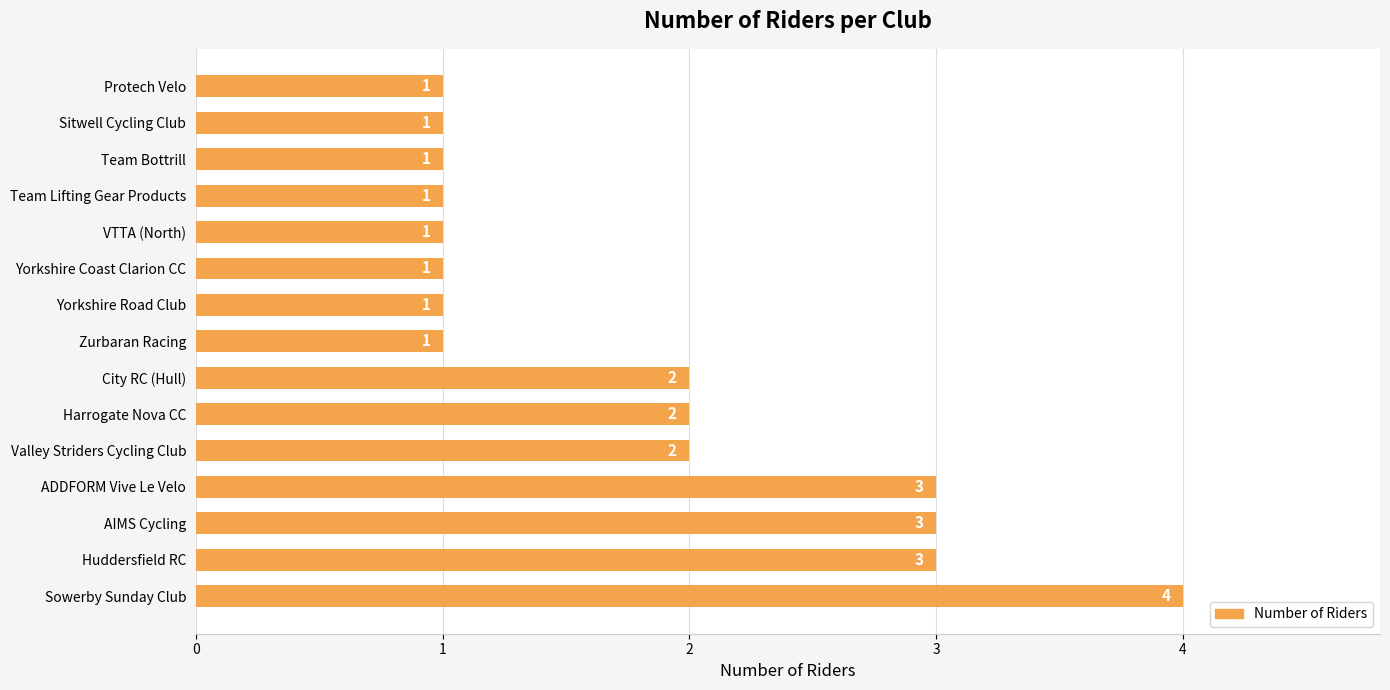

Does the chart contain stacked bars?

No